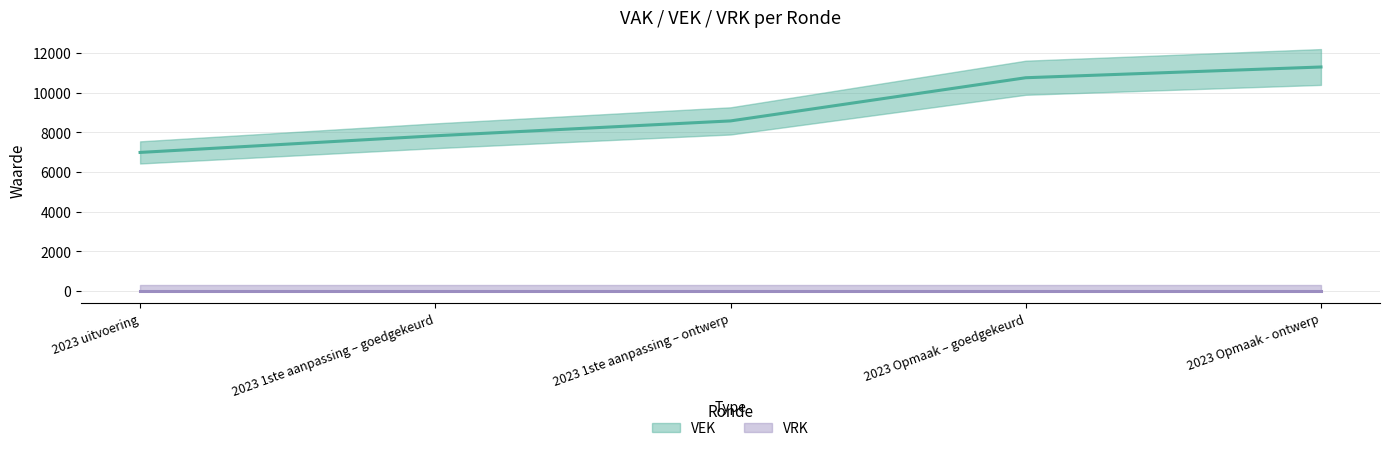

Where is the data nearest to the value 9142?

2023 1ste aanpassing – ontwerp